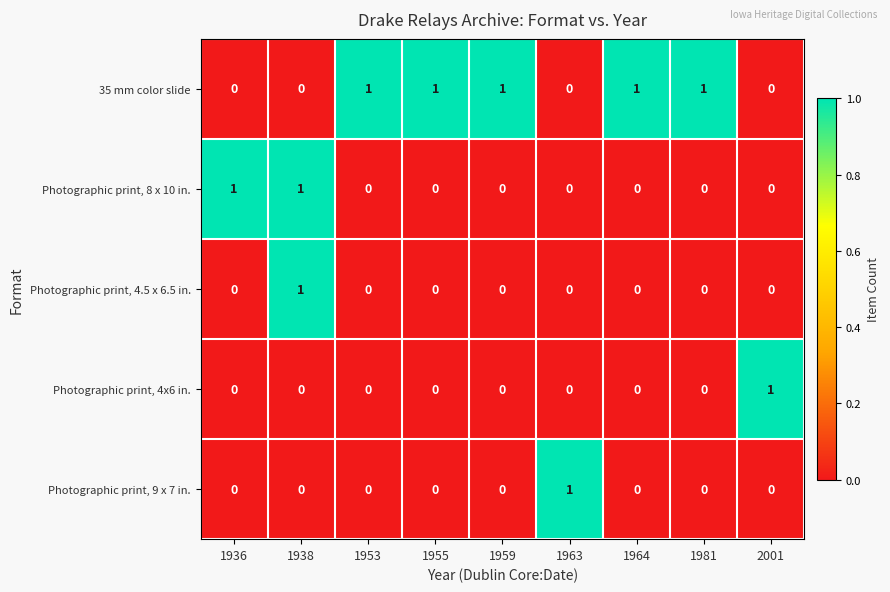

How many data points does each series have?

9